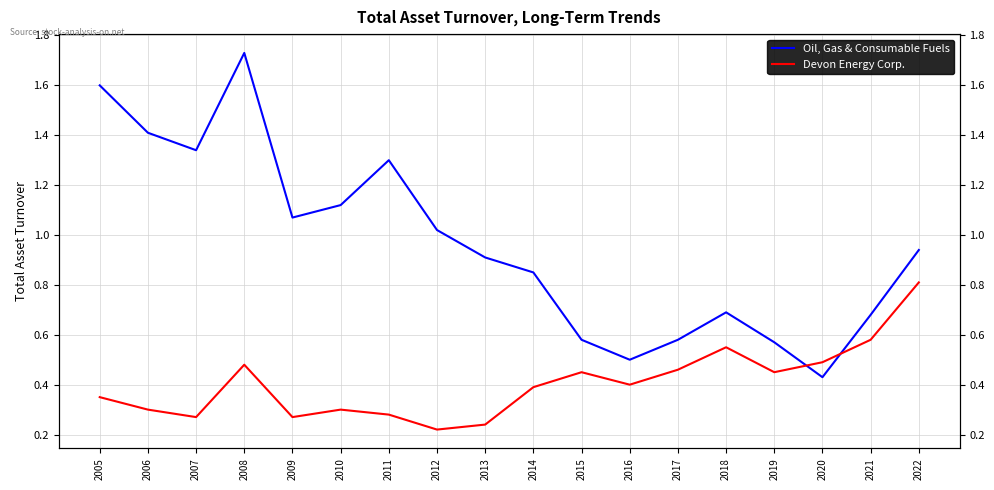

What is the average value of the Oil, Gas & Consumable Fuels series?

1.0